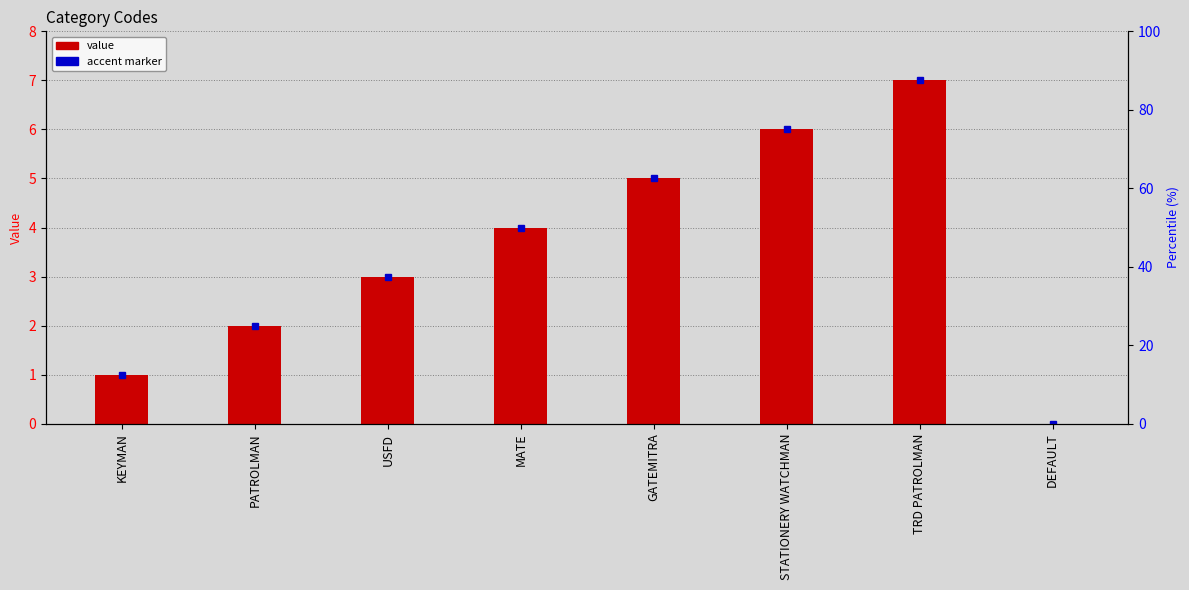

Is it true that the value at TRD PATROLMAN is 4?

False